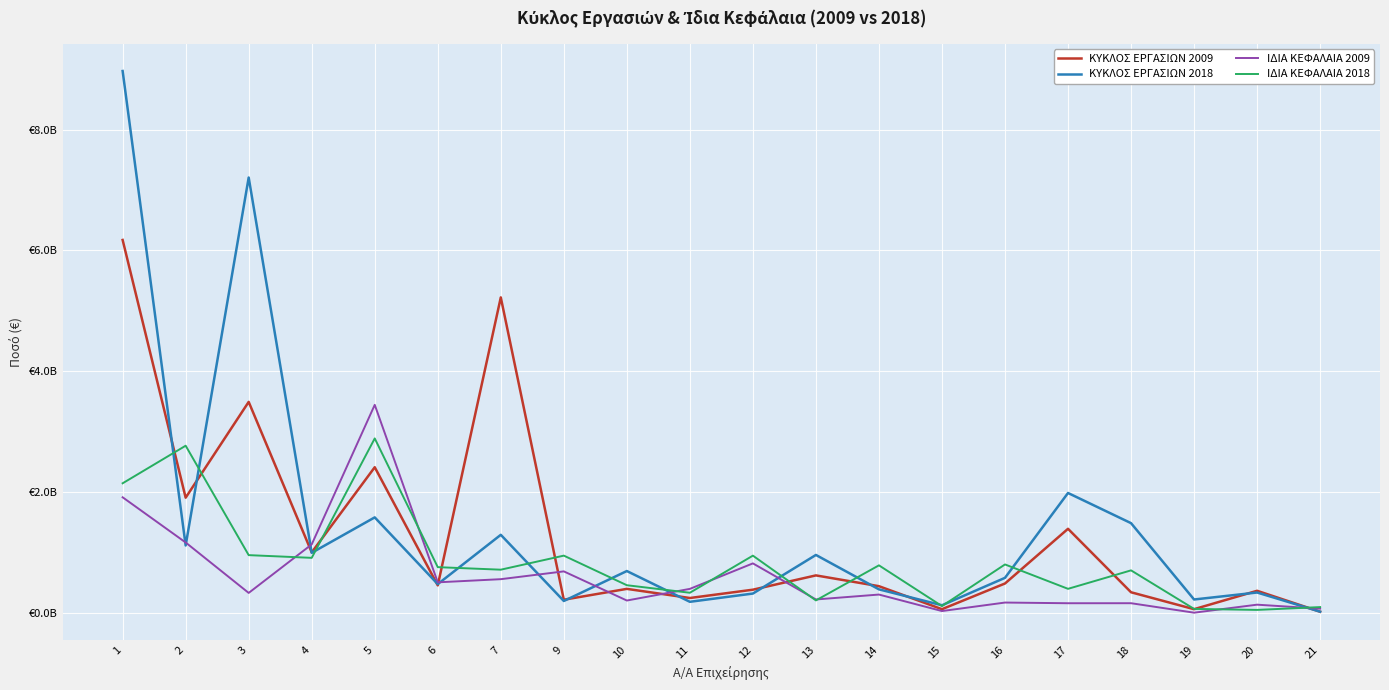

Does the chart have visible grid lines?

Yes